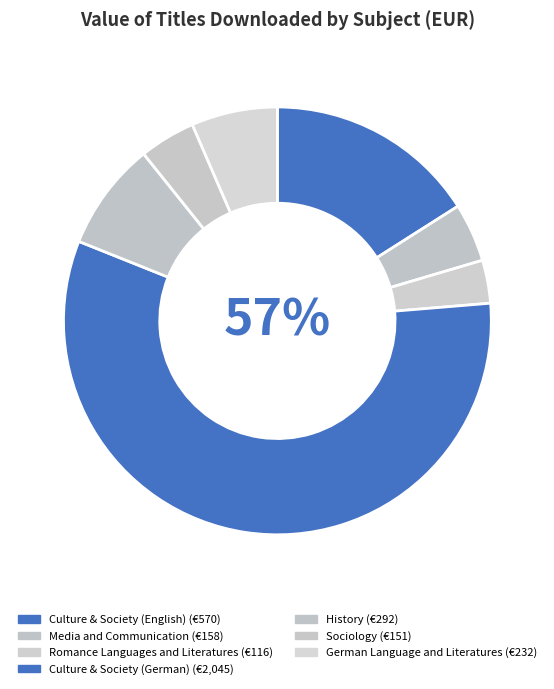

To the nearest percent, what portion does Culture & Society (English) represent?

16%